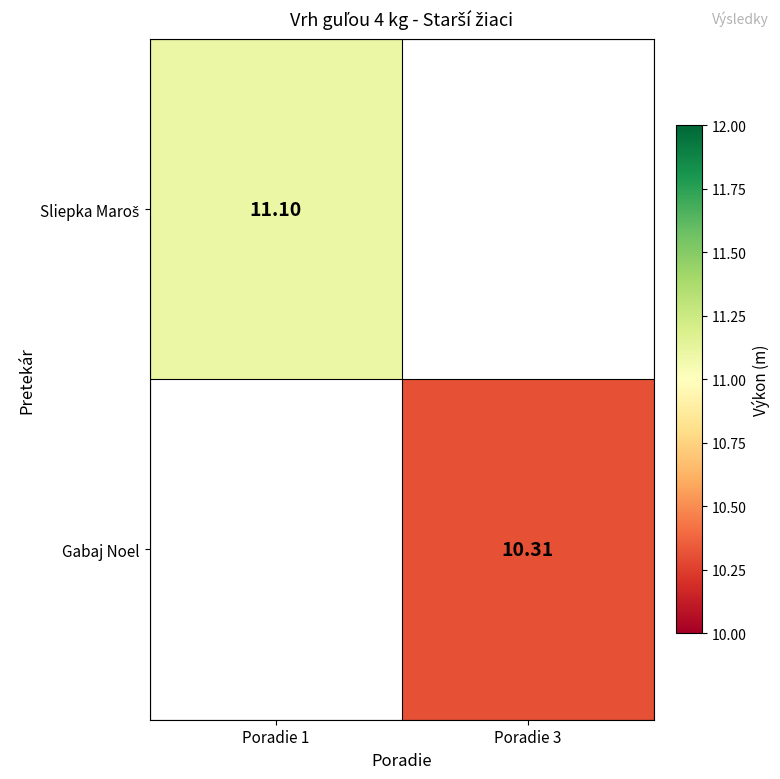

Rank the categories by Gabaj Noel value from highest to lowest.

Poradie 1, Poradie 3